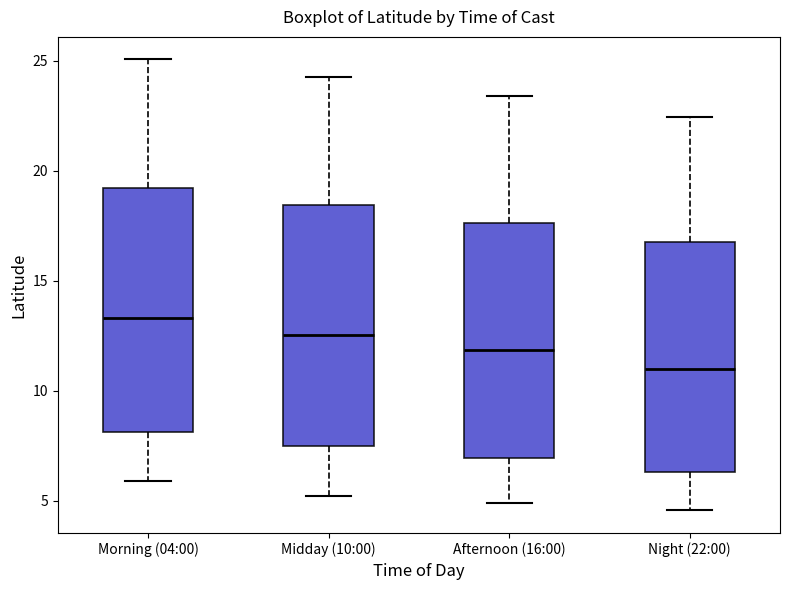

Which box's median line is the lowest?

Night (22:00)